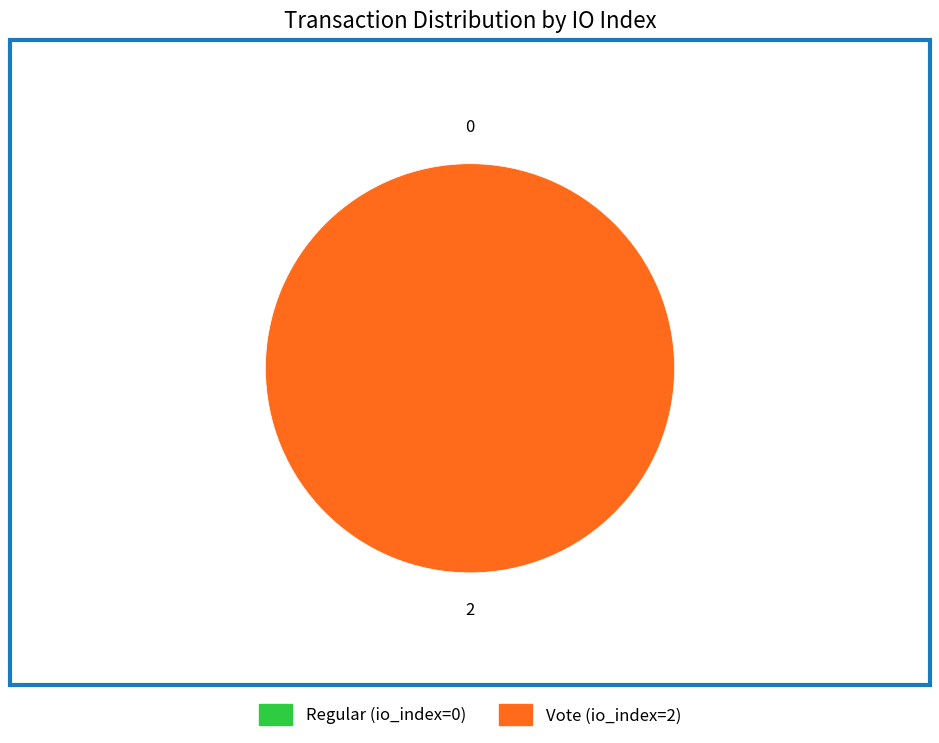

What is the majority slice?

Vote (io_index=2)